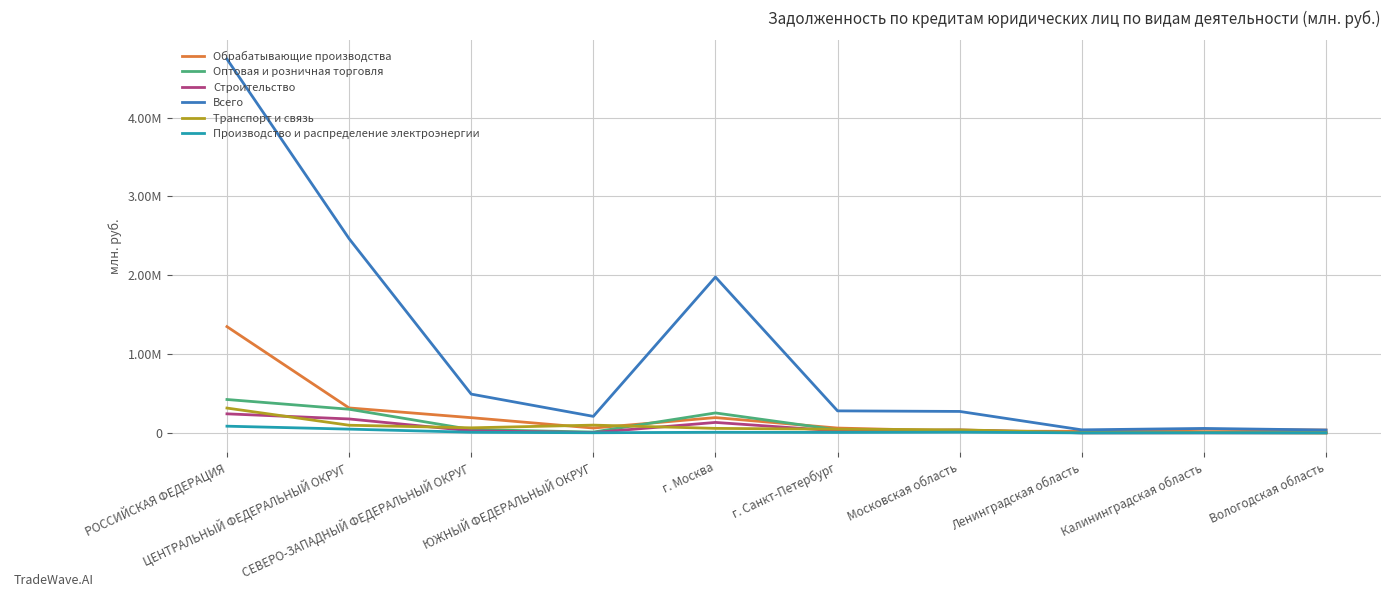

Reading left to right, transcribe all the data shown in this chart.

Обрабатывающие производства: 1348014	316138	192656	61166	193630	60967	23541	18868	44279	35470
Оптовая и розничная торговля: 423306	299731	42149	10120	252681	37990	28160	323	1201	285
Строительство: 241353	176374	25376	3714	132379	24622	36642	47	652	0
Всего: 4743485	2464747	491766	209331	1977275	278952	271787	38096	56047	36057
Транспорт и связь: 314631	96731	63843	98095	56753	46486	38333	2737	5133	0
Производство и распределение электроэнергии: 84669	47281	7605	1466	7490	5556	8530	0	1116	254